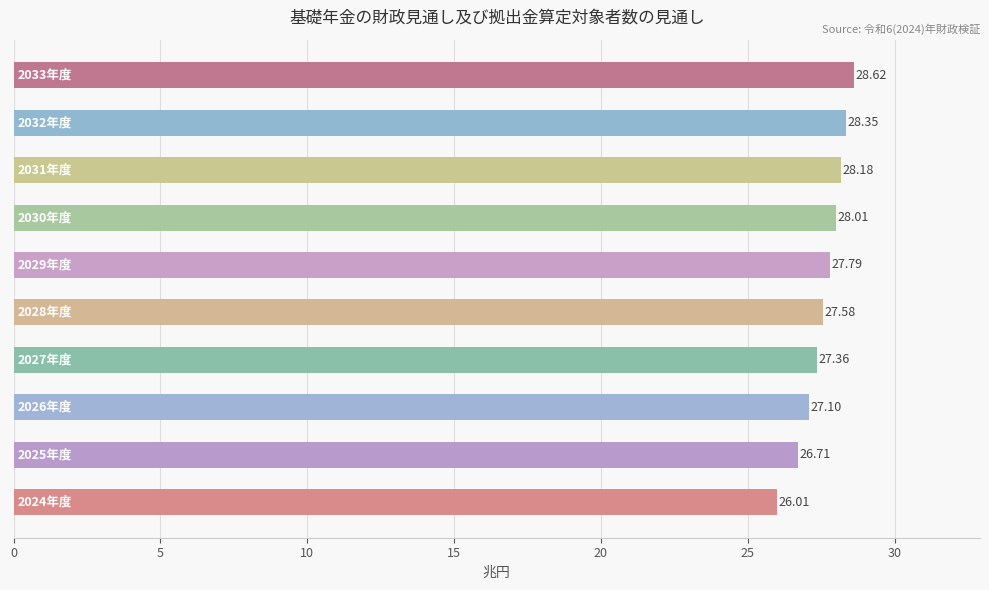

What is the difference between the second highest and second lowest values?

1.6